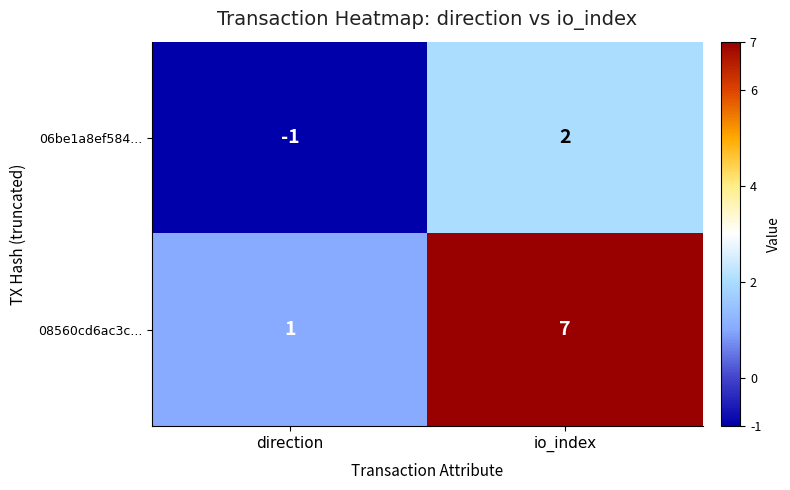

Which series has the largest range (max minus min)?

08560cd6ac3c...